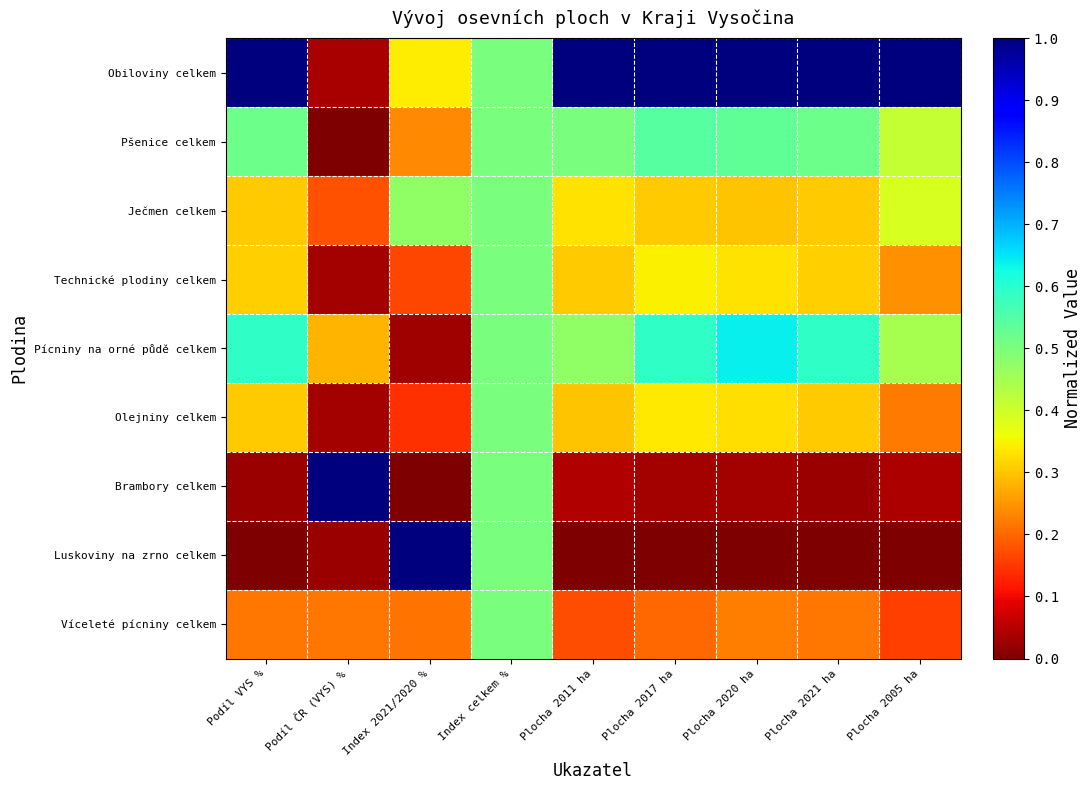

At which category is the sum across all series the highest?

Index celkem %